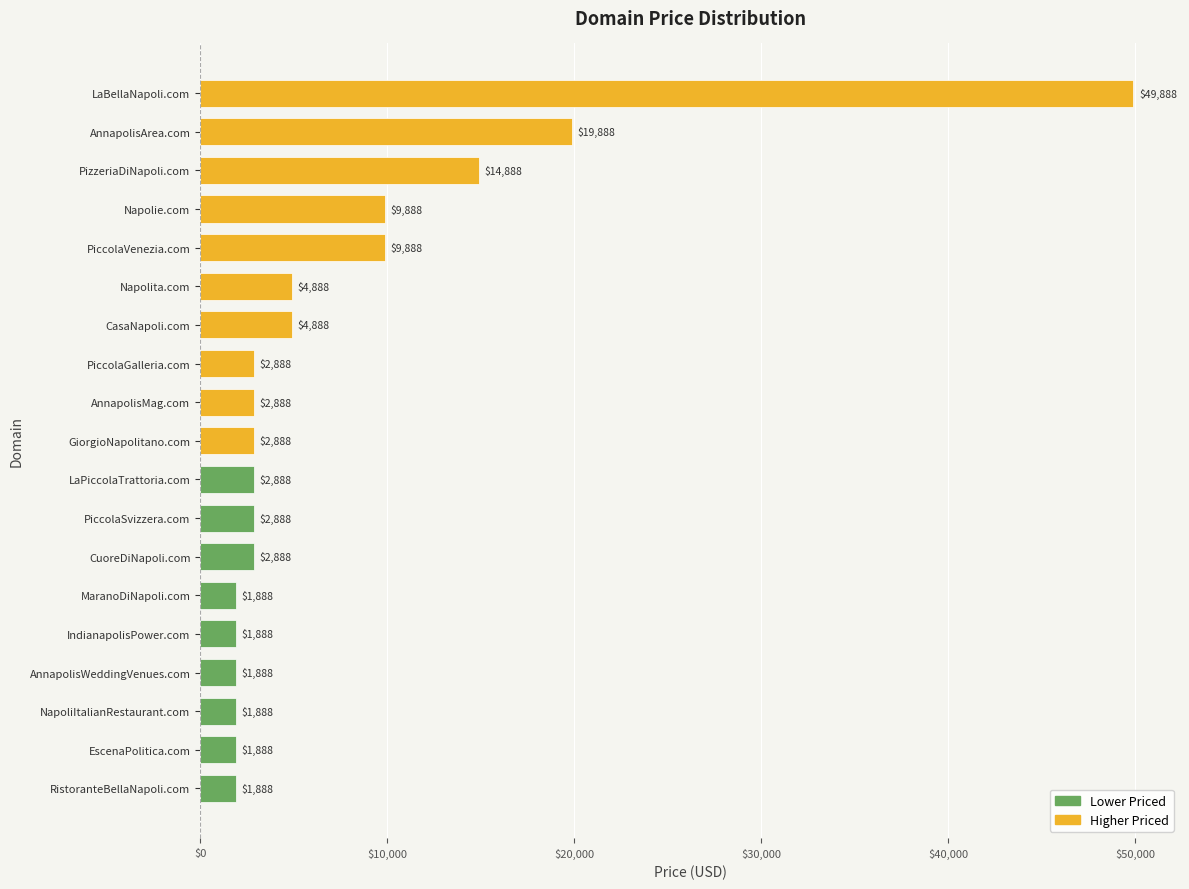

What is the average value?

7520